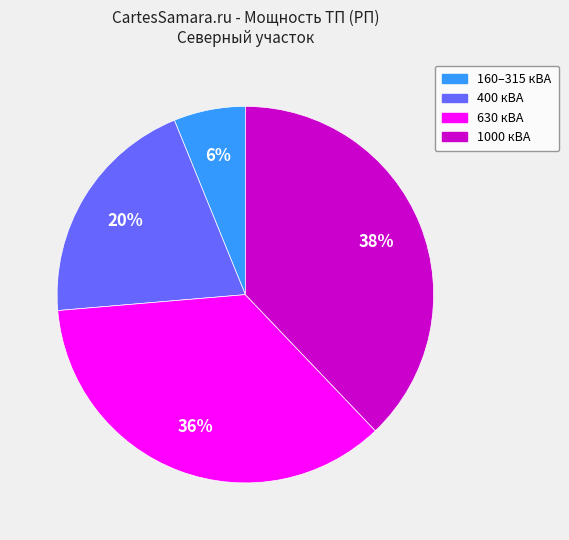

Does any single category account for the majority?

No